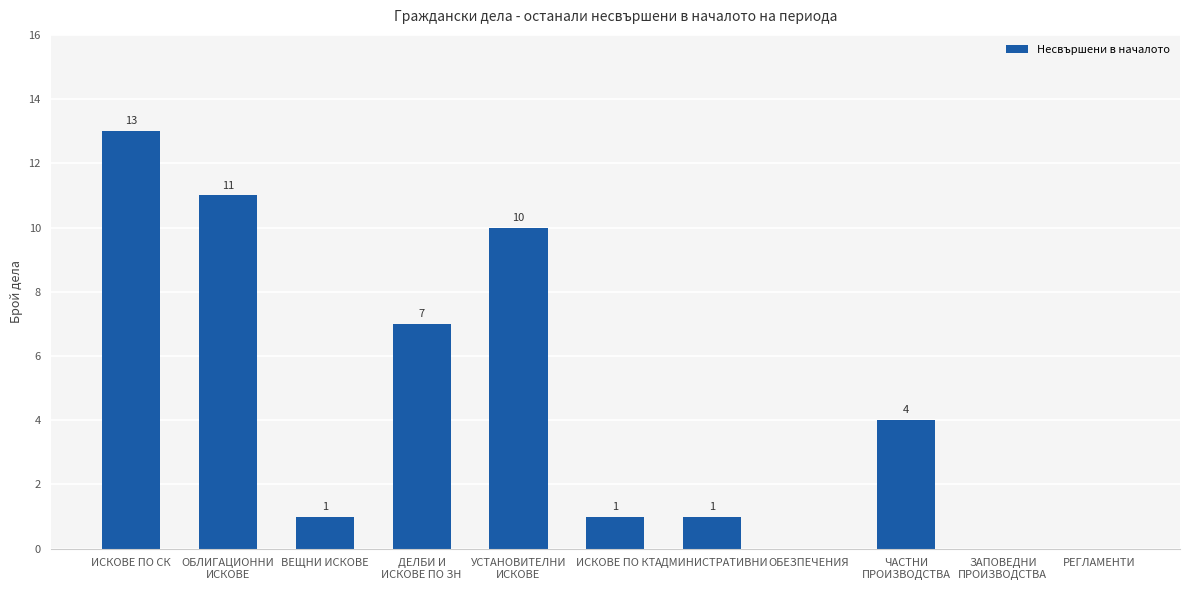

Where does the data first go above 1?

ИСКОВЕ ПО СК